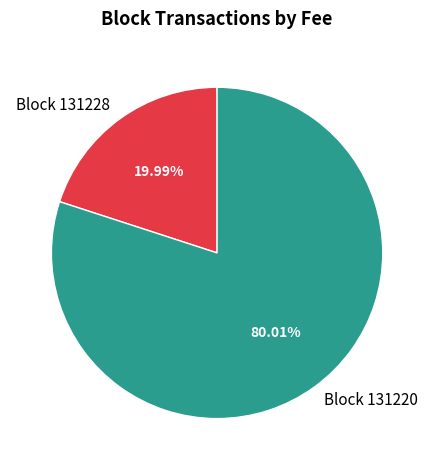

Does Block 131228 represent more than half of the total?

No